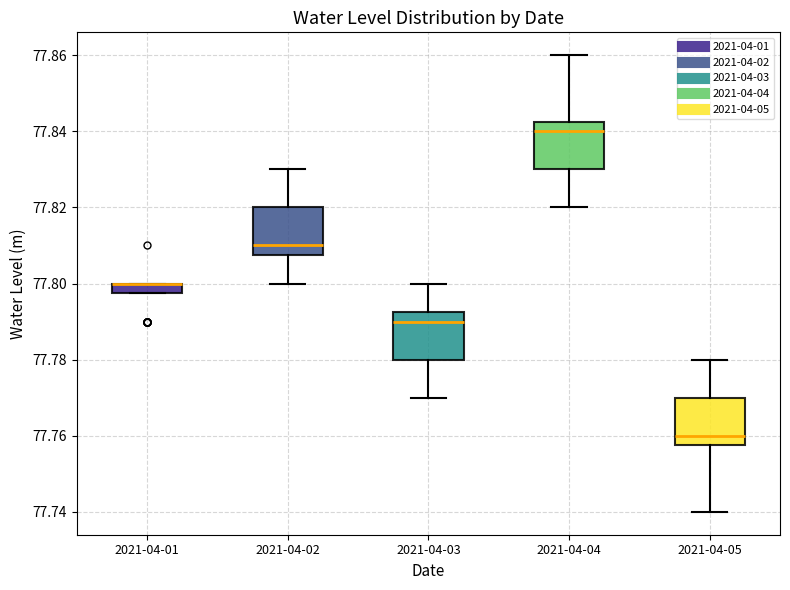

Where is the lower edge of the box for 2021-04-01 on the y-axis? The values are not printed on the chart, so give them approximately, as read against the axis.

77.798